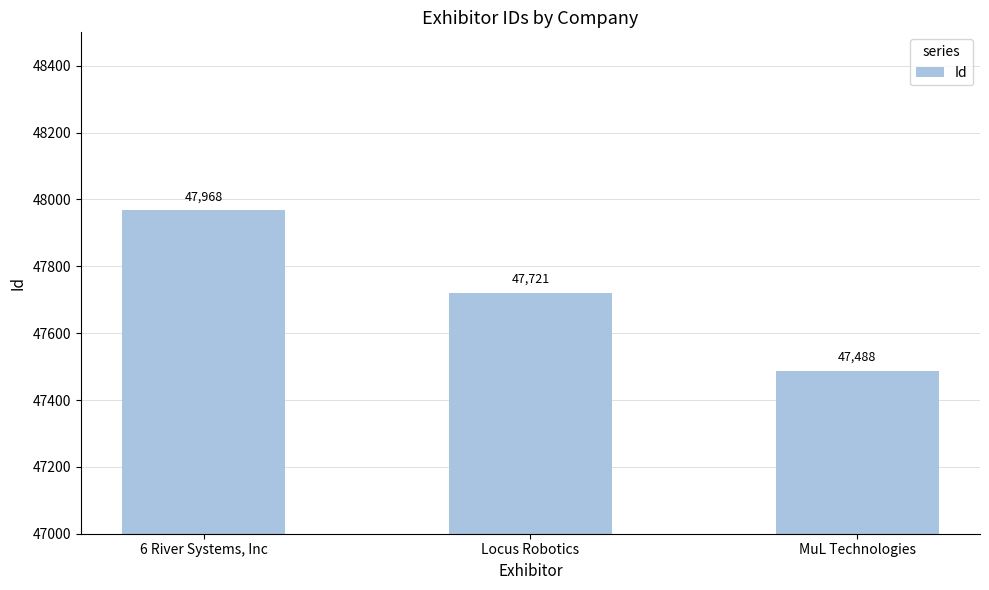

Is it true that the value at 6 River Systems, Inc is 47968?

True